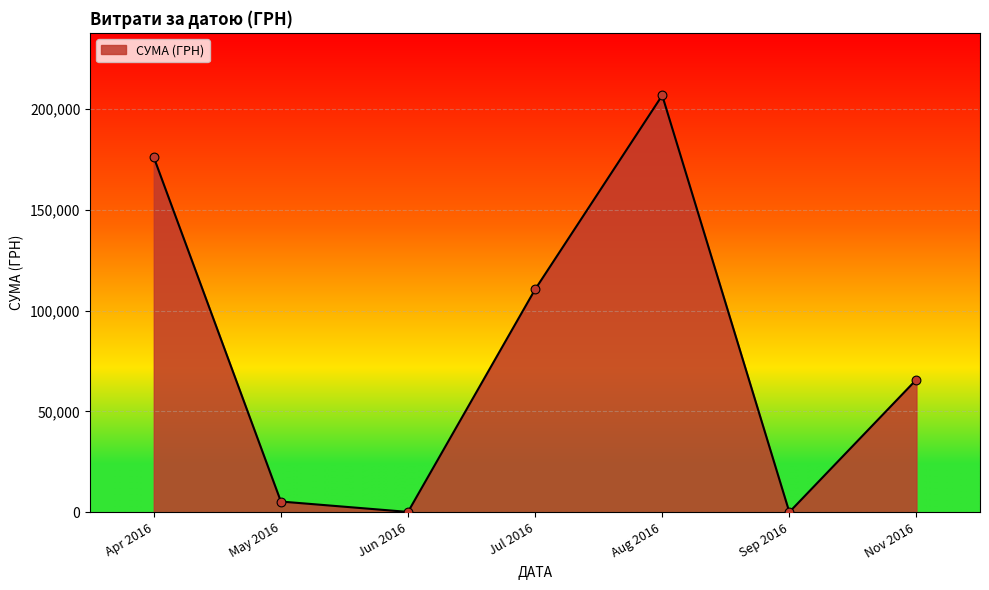

Is it true that the value at Aug 2016 is 328954.6?

False